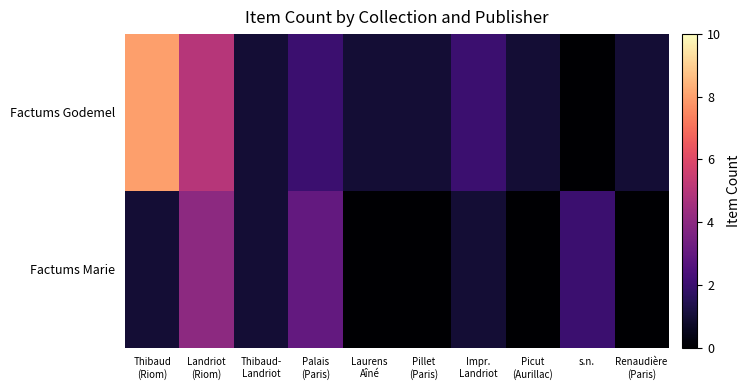

Between Pillet
(Paris) and Landriot
(Riom), which is larger?

Landriot
(Riom)